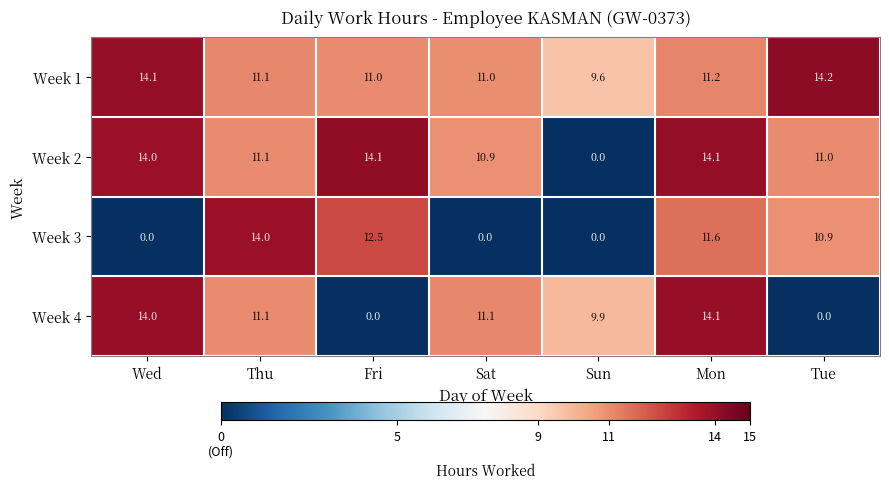

Reading left to right, transcribe all the data shown in this chart.

Week 1: Wed=14.1	Thu=11.1	Fri=11.0	Sat=11.0	Sun=9.6	Mon=11.2	Tue=14.2
Week 2: Wed=14.0	Thu=11.1	Fri=14.1	Sat=10.9	Sun=0.0	Mon=14.1	Tue=11.0
Week 3: Wed=0.0	Thu=14.0	Fri=12.5	Sat=0.0	Sun=0.0	Mon=11.6	Tue=10.9
Week 4: Wed=14.0	Thu=11.1	Fri=0.0	Sat=11.1	Sun=9.9	Mon=14.1	Tue=0.0